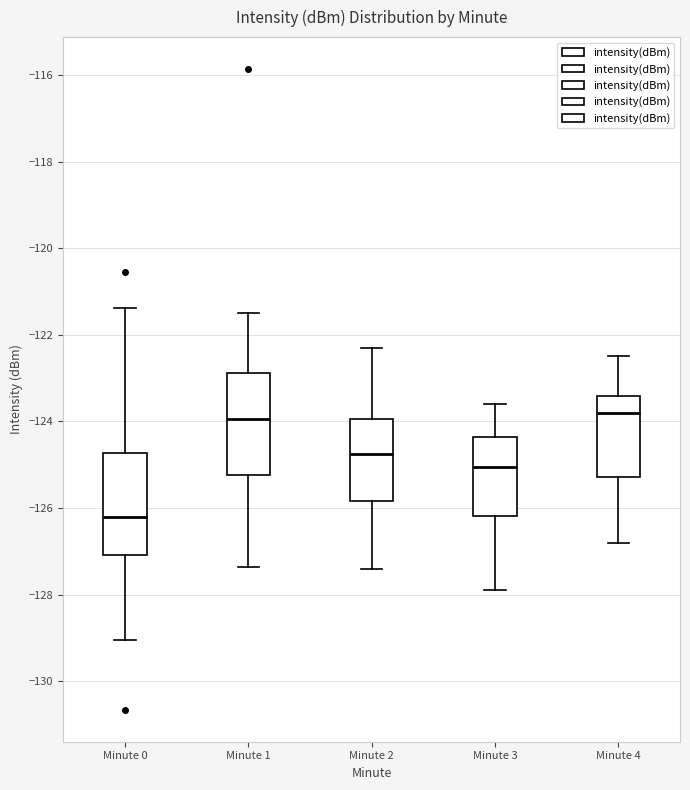

Reading left to right, transcribe this box plot: for each box, give where its median line is, the range the box spans, and where its two whiskers end, as read against the y-axis. The values are not printed on the chart, so give them approximately, as read against the axis.

Minute 0: median -126.2, box -127.0 to -124.8, whiskers -129.0 to -121.4
Minute 1: median -124.0, box -125.2 to -122.8, whiskers -127.4 to -121.4
Minute 2: median -124.8, box -125.8 to -124.0, whiskers -127.4 to -122.2
Minute 3: median -125.0, box -126.2 to -124.4, whiskers -127.8 to -123.6
Minute 4: median -123.8, box -125.2 to -123.4, whiskers -126.8 to -122.4